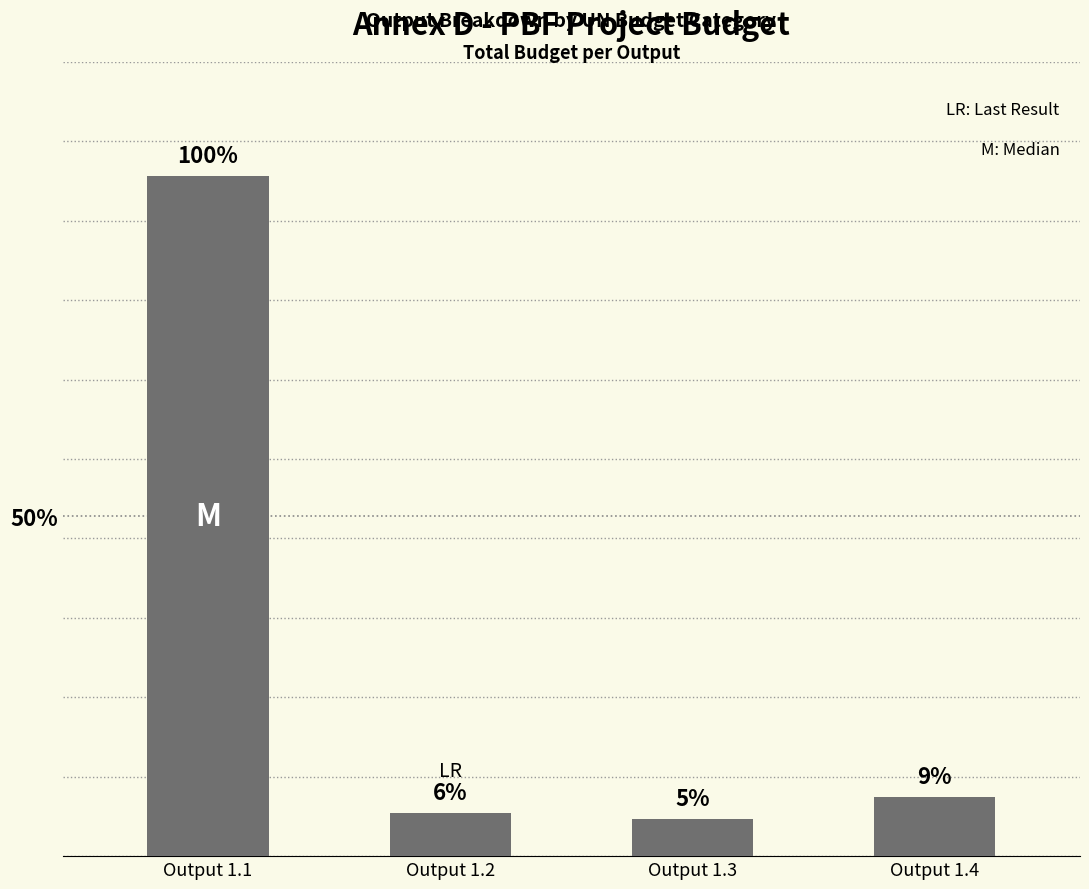

Are the bars horizontal?

No